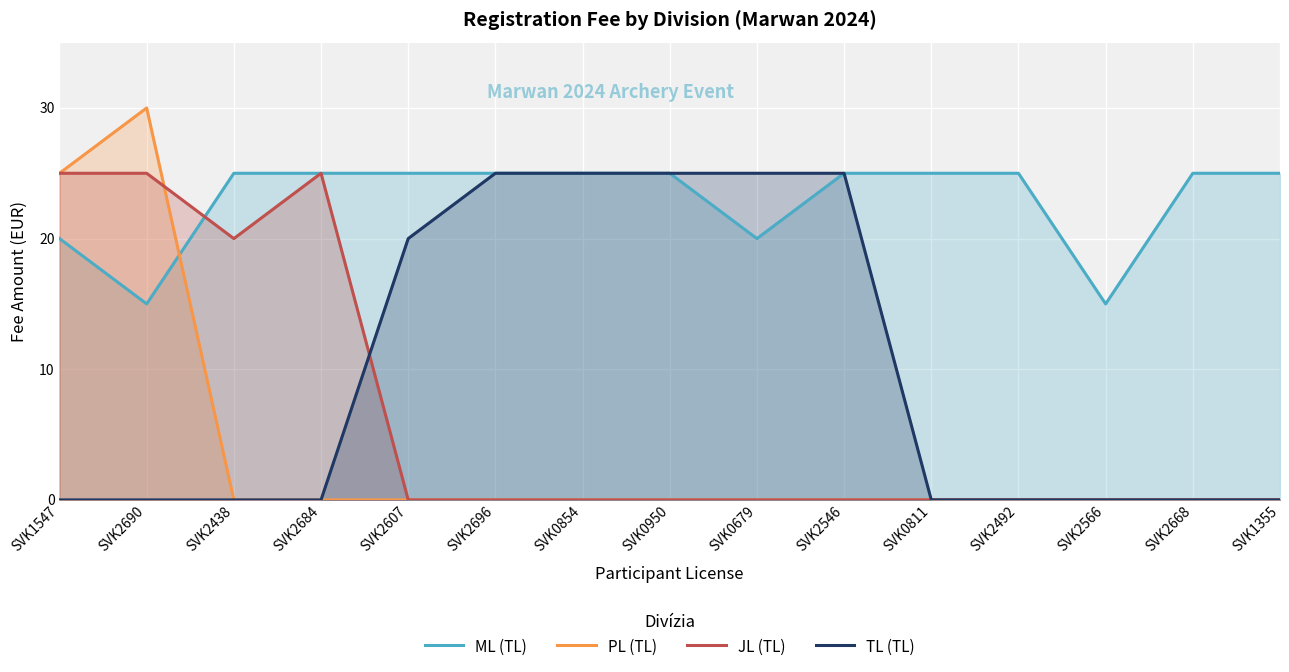

At which label is ML (TL) closest to 20?

SVK1547